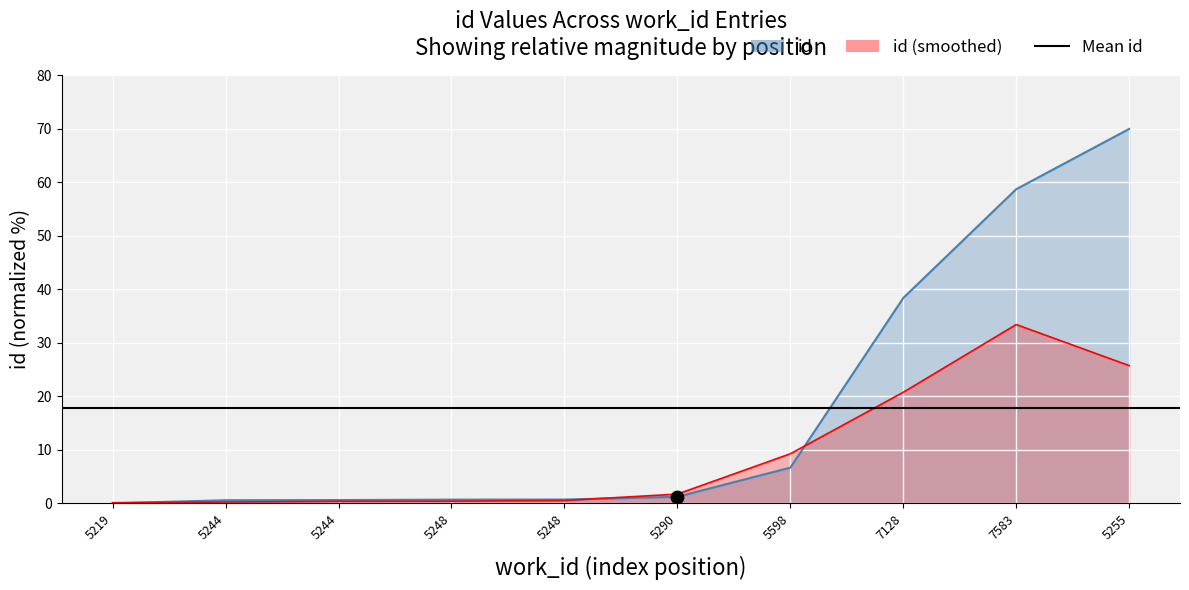

What is the change in value from 5244 to 5290?

+0.6